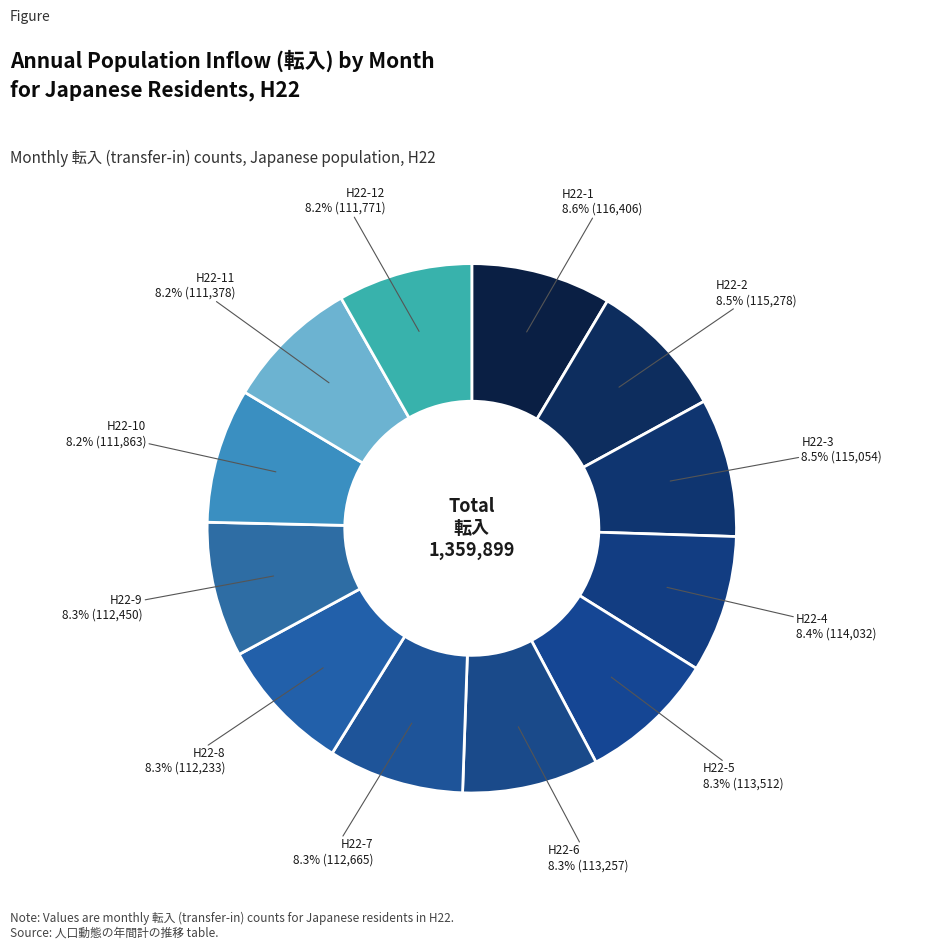

The H22-7 slice represents 22% of the pie. True or false?

False